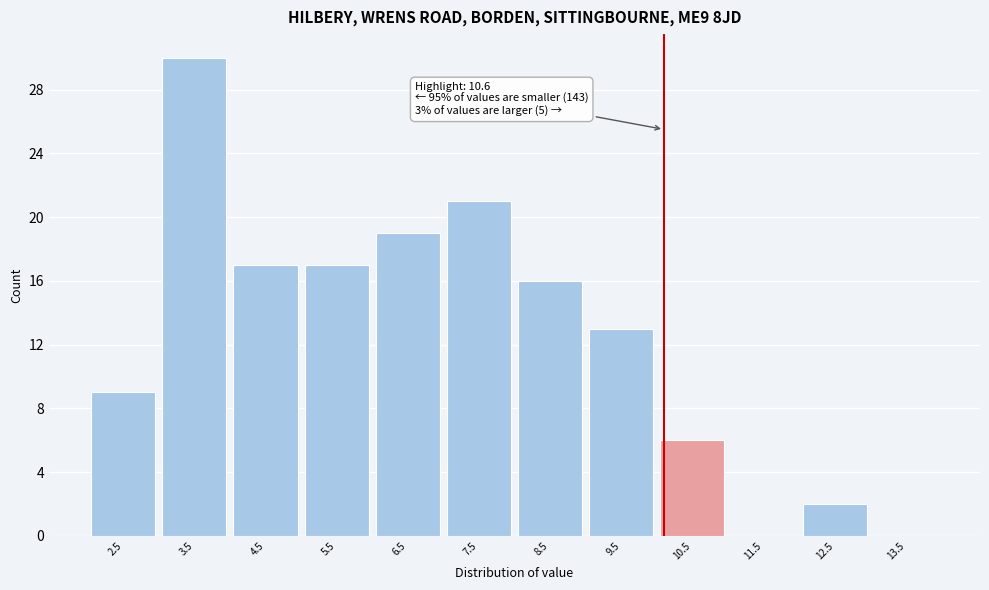

Reading left to right, what are all the values shown in this chart?

2.5=9	3.5=30	4.5=17	5.5=17	6.5=19	7.5=21	8.5=16	9.5=13	10.5=6	11.5=0	12.5=2	13.5=0